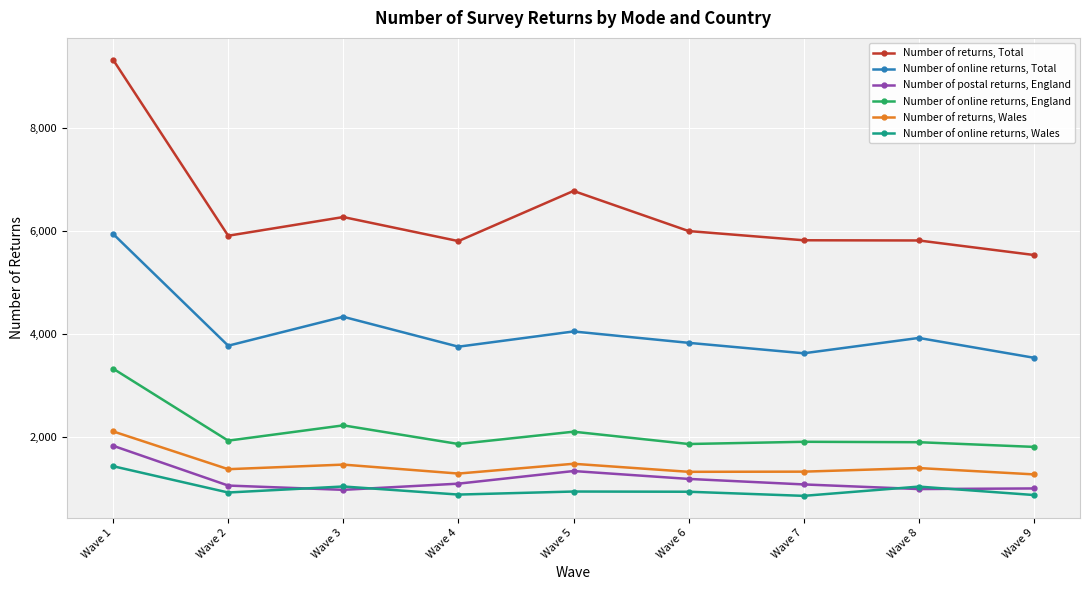

Which series changed the most between Wave 4 and Wave 5?

Number of returns, Total